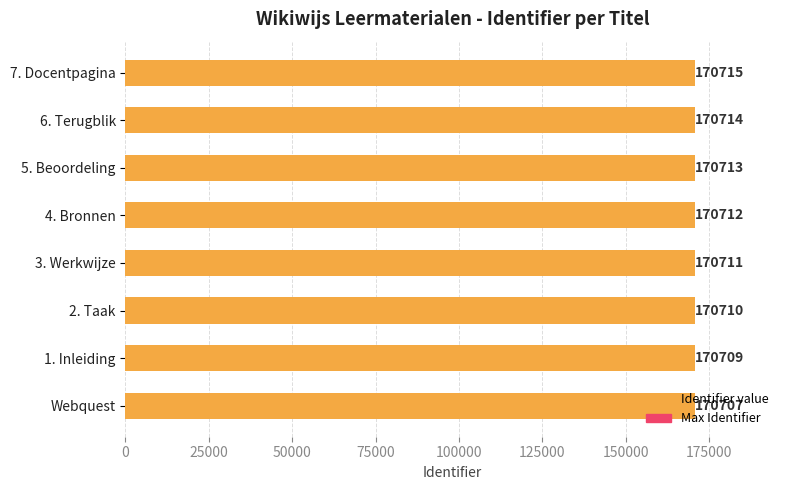

How many Identifier values are between 170710 and 170714?

5